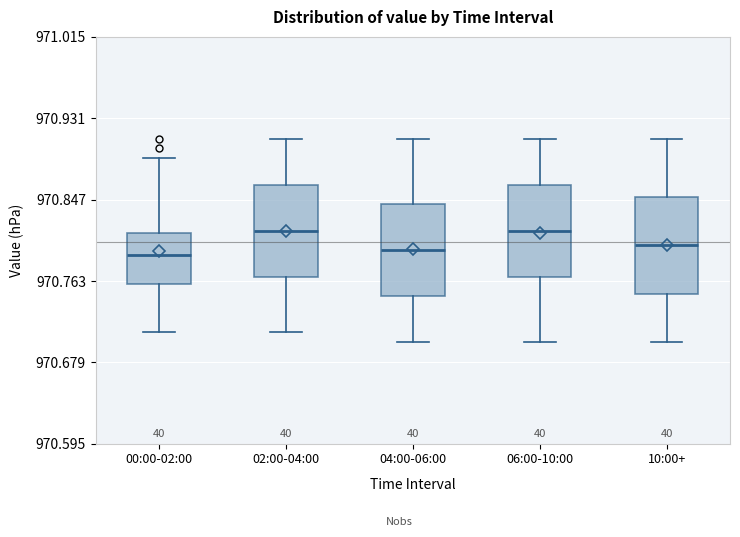

Where is the lower edge of the box for 04:00-06:00 on the y-axis? The values are not printed on the chart, so give them approximately, as read against the axis.

970.75